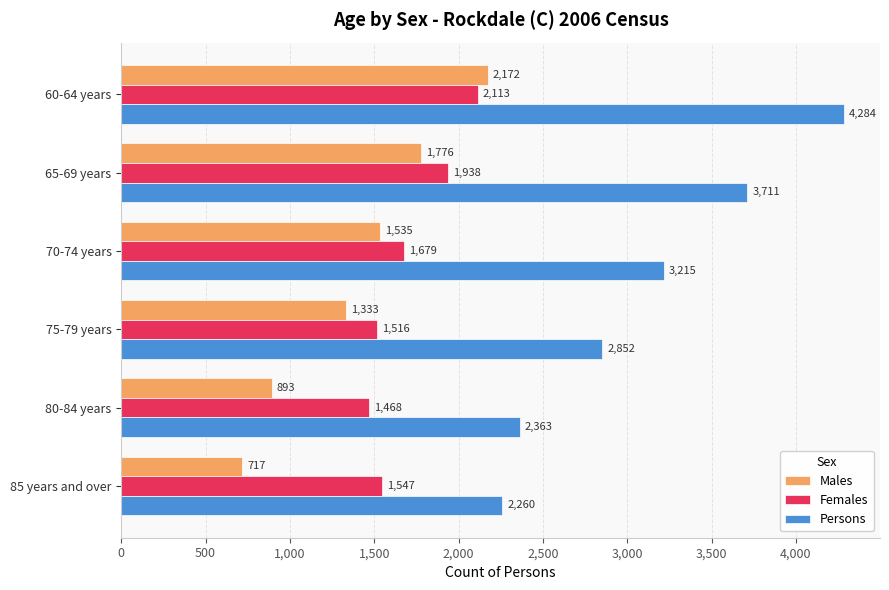

The Persons series shows 2852 at 75-79 years. True or false?

True